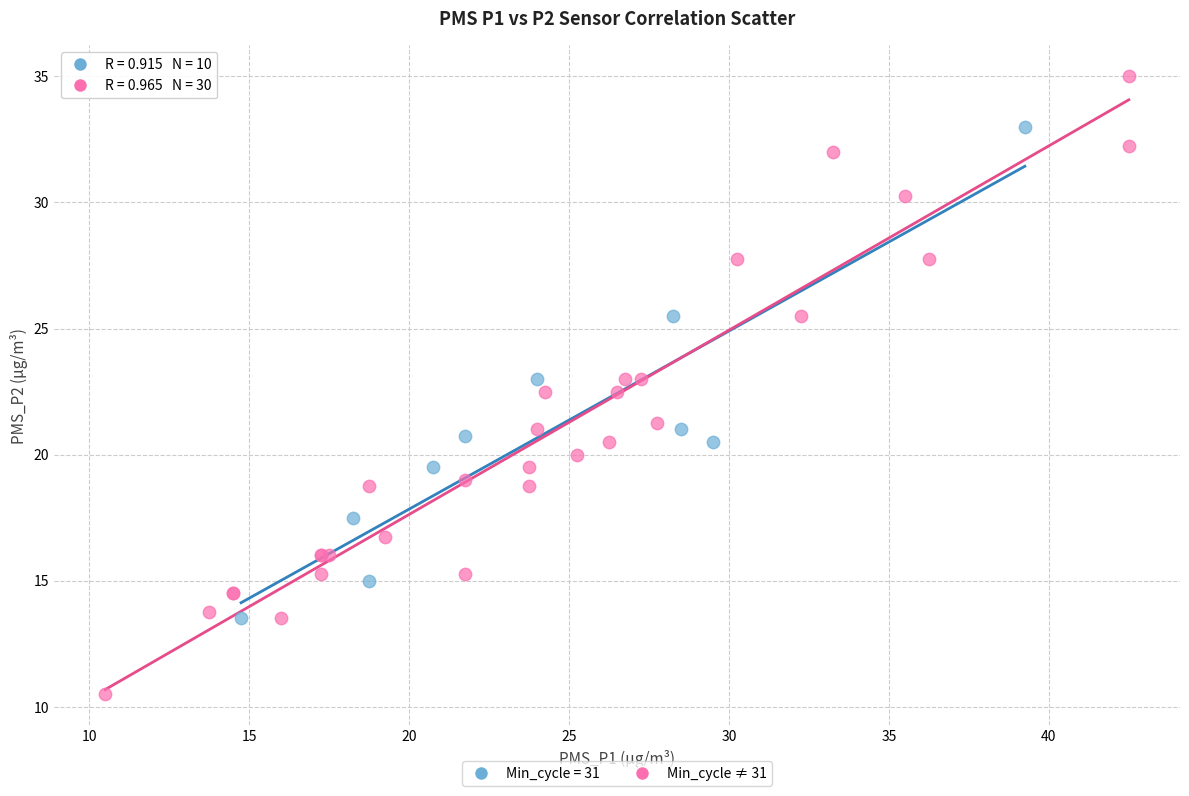

Which series contains the highest Y value?

Min_cycle ≠ 31